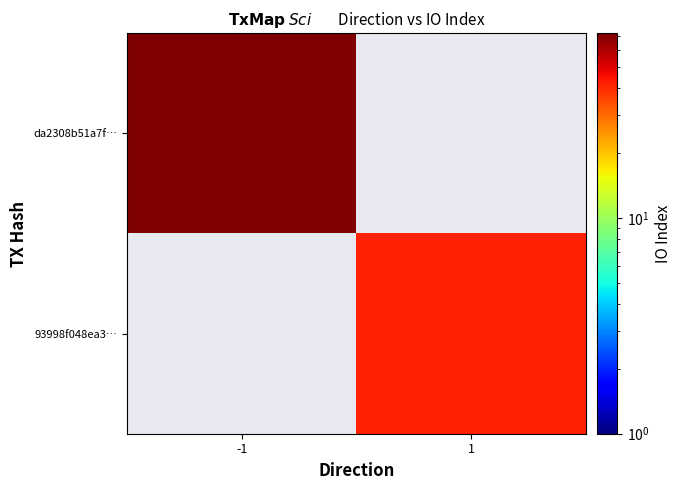

Is the value of 93998f048ea3… at 1 greater than the value of da2308b51a7f… at 1?

No